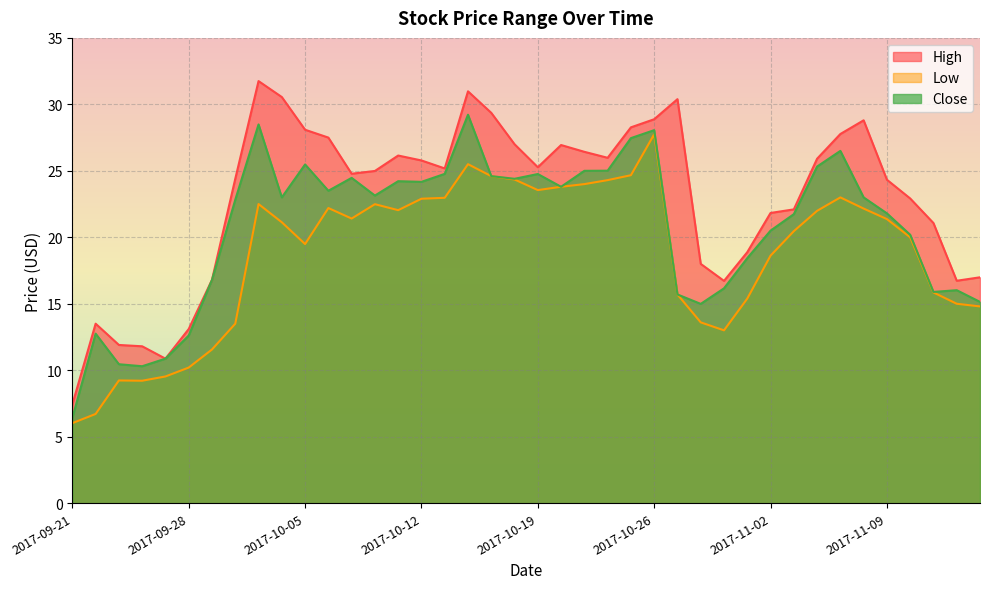

Reading left to right, what are all the values shown in this chart?

High: 7.4	13.5	11.9	11.8	10.9	13.1	16.8	24.4	31.8	30.6	28.1	27.5	24.8	25.0	26.1	25.8	25.2	31.0	29.4	27.0	25.3	26.9	26.4	26.0	28.3	28.9	30.4	18.0	16.7	18.9	21.8	22.1	25.9	27.8	28.8	24.3	22.9	21.1	16.7	17.0
Low: 6.0	6.7	9.2	9.2	9.5	10.2	11.6	13.5	22.5	21.1	19.5	22.2	21.4	22.5	22.0	22.9	23.0	25.5	24.6	24.4	23.6	23.8	24.0	24.3	24.7	27.8	15.7	13.6	13.0	15.4	18.6	20.5	22.0	23.0	22.2	21.4	20.0	15.8	15.0	14.8
Close: 6.4	12.8	10.4	10.3	10.9	12.6	16.8	22.8	28.5	23.0	25.5	23.5	24.5	23.1	24.2	24.2	24.8	29.2	24.6	24.4	24.8	23.8	25.0	25.0	27.5	28.1	15.7	15.0	16.2	18.4	20.5	21.7	25.3	26.5	23.0	21.8	20.2	15.9	16.0	15.1